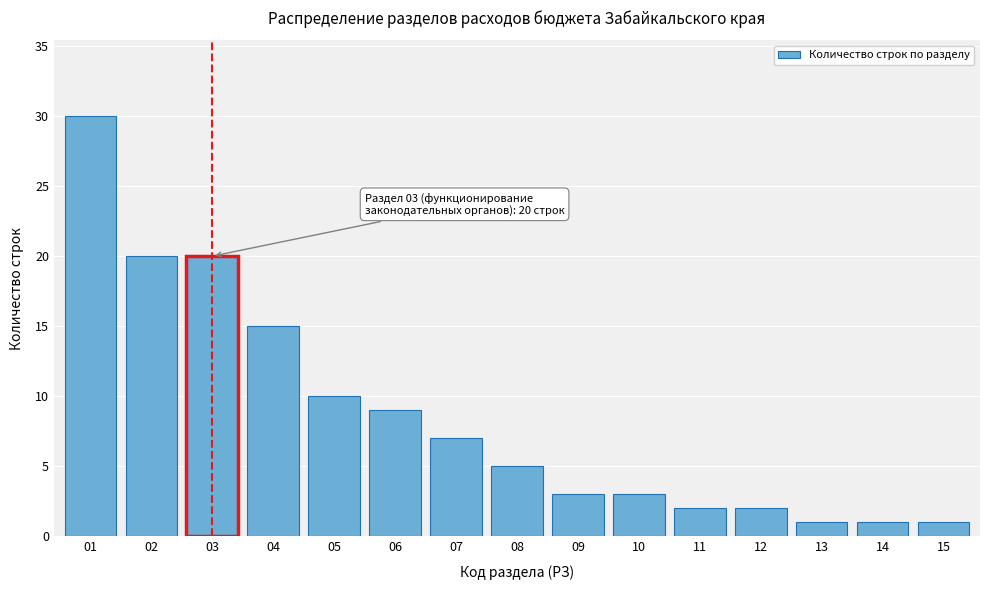

Reading left to right, list all the values displayed in this chart.

30	20	20	15	10	9	7	5	3	3	2	2	1	1	1